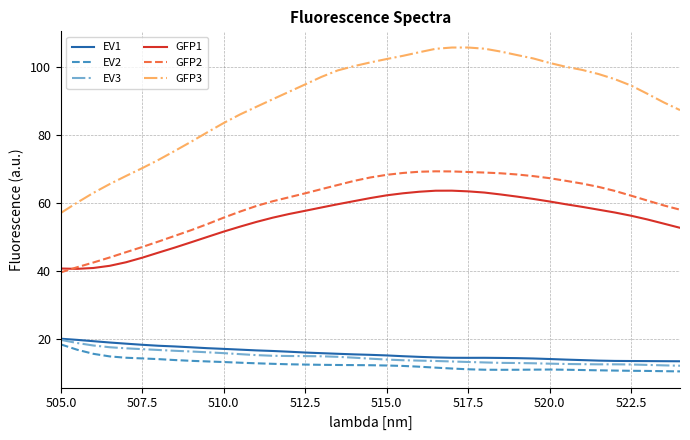

What is the average value of the EV1 series?

15.9